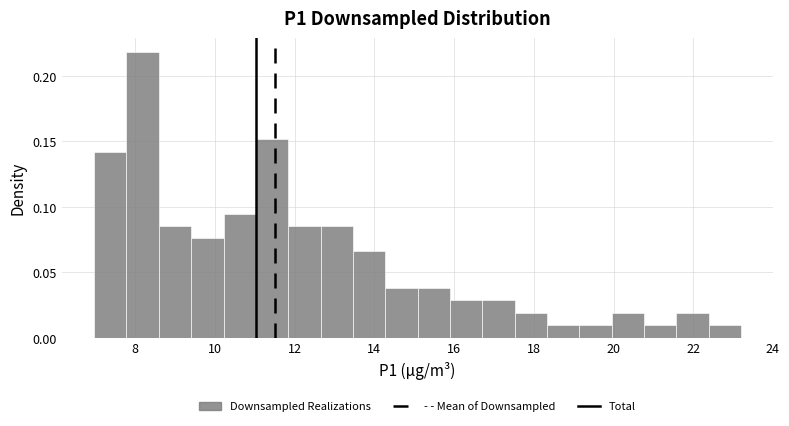

What is the height of the bar covering 20.0 to 20.8 on the x-axis? Neither the bar edges nor the heights are printed on the chart, so give them approximately, as read against the axes.

0.020